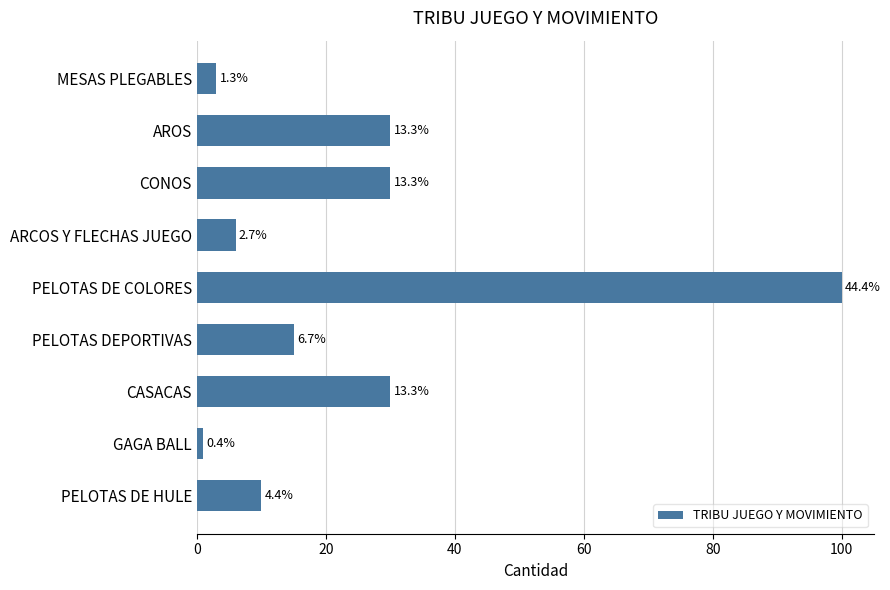

What is the average value?

25